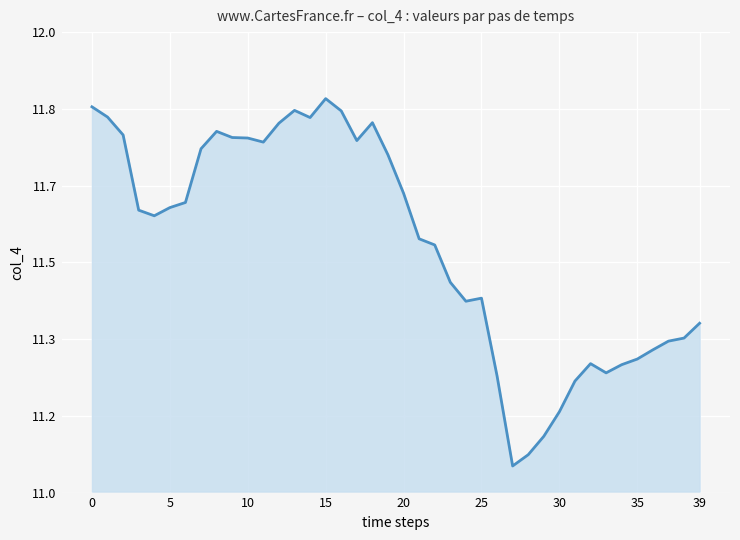

How many points are lower than both their immediate neighbors (excluding endpoints)?

7